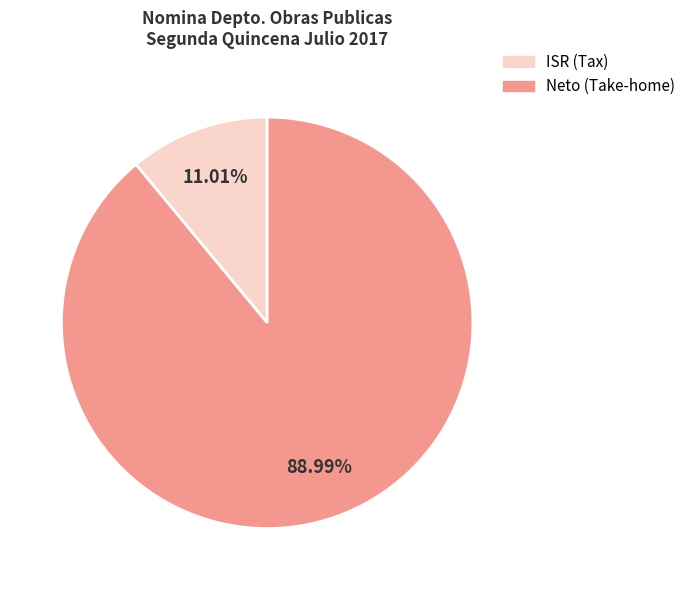

Is there a majority slice in this chart?

Yes